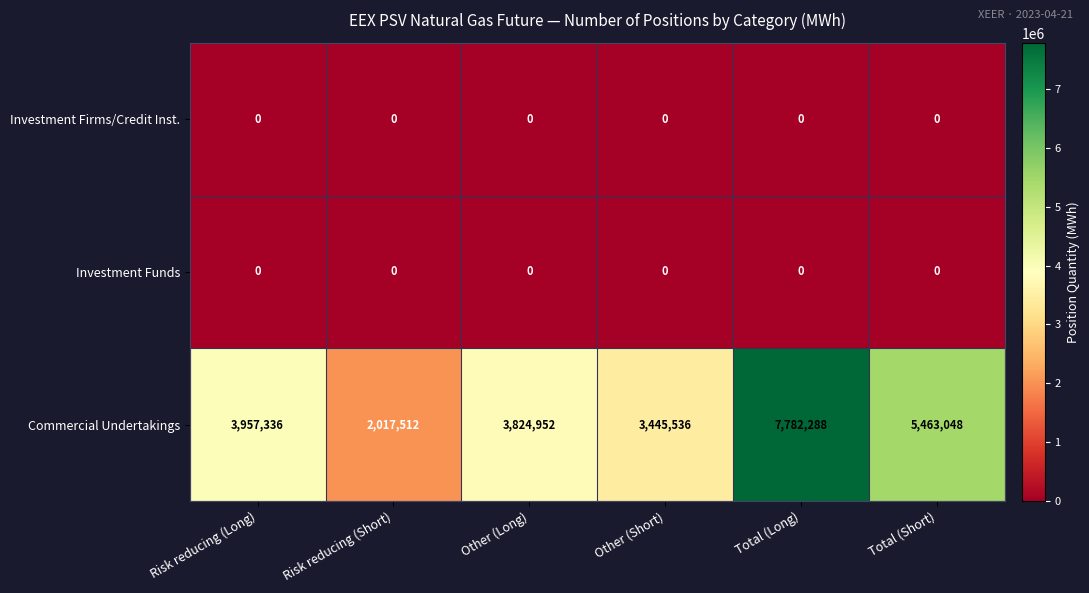

What is the spread (max minus min) of values at Other (Long)?

3824952